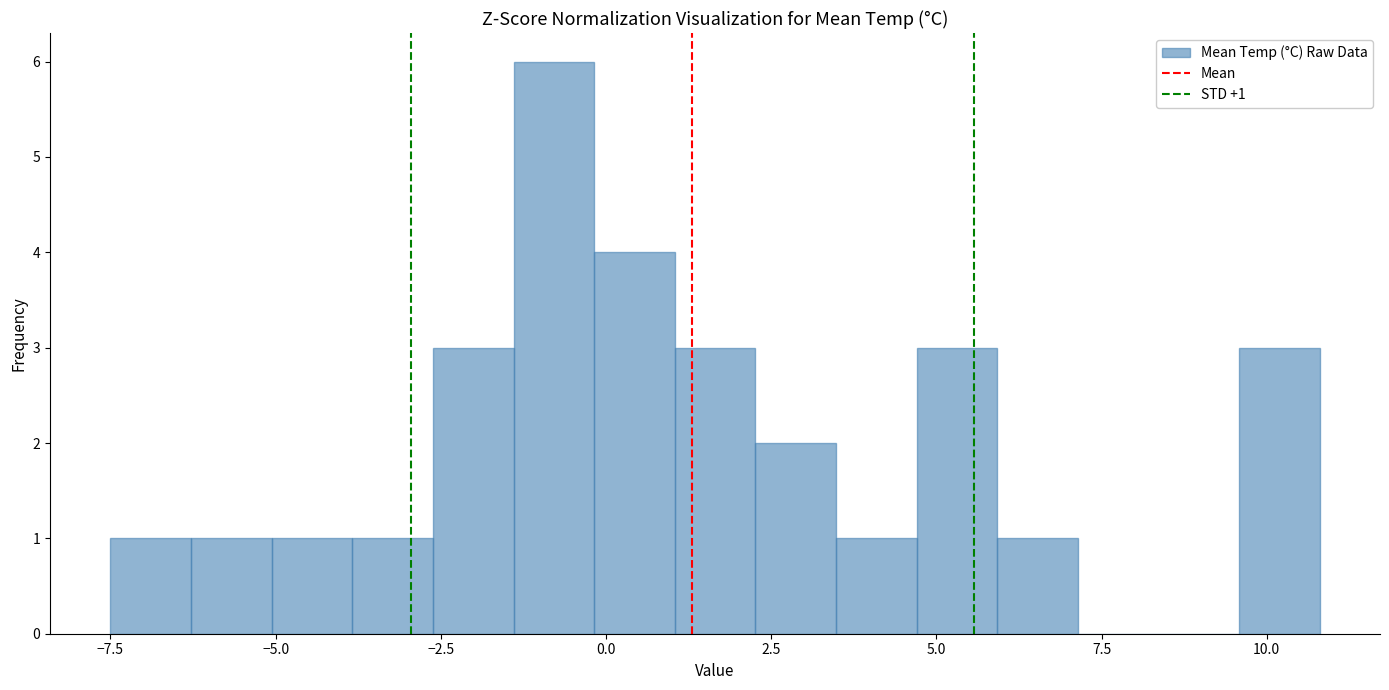

Read against the x-axis, roughly where is the centre of the tallest bar?

-1.0